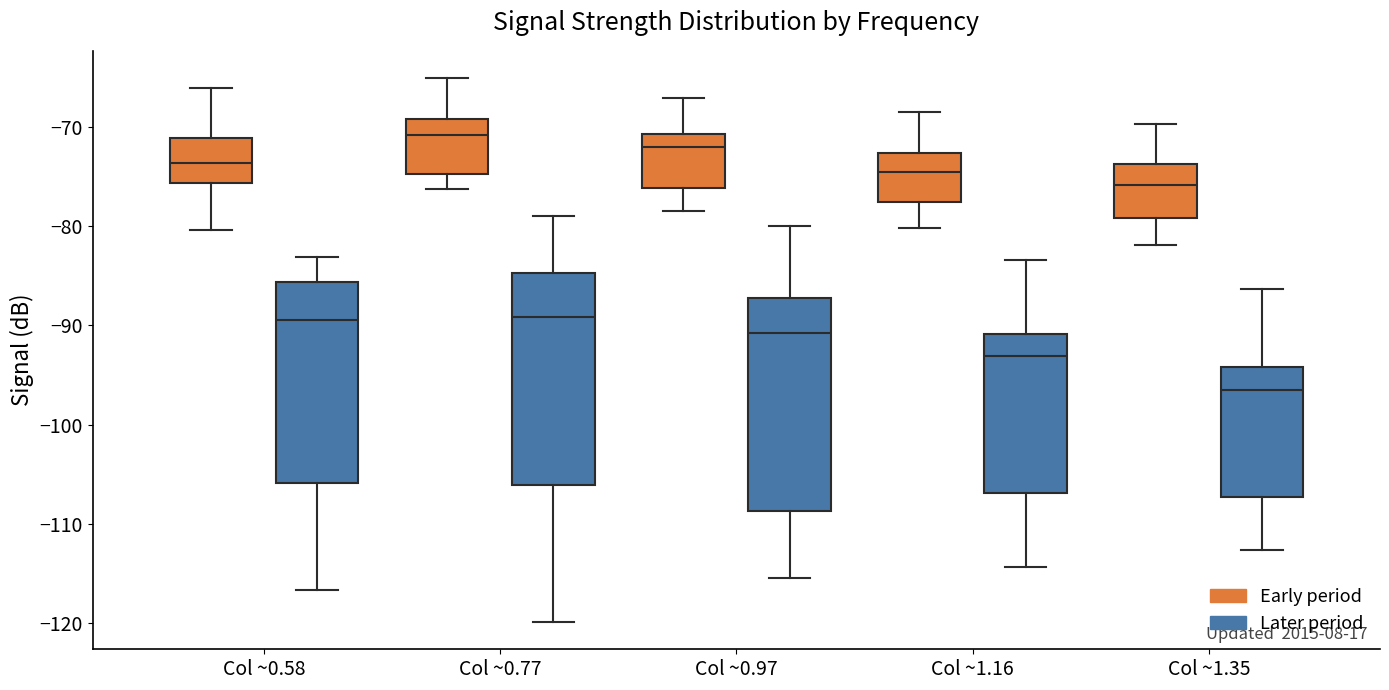

Reading left to right, read every box against the y-axis: the position of its median line, the range the box covers, and the ends of its whiskers. The values are not printed on the chart, so give them approximately, as read against the axis.

Col ~0.58 (Early period): median -74, box -76 to -71, whiskers -80 to -66
Col ~0.58 (Later period): median -89, box -106 to -86, whiskers -117 to -83
Col ~0.77 (Early period): median -71, box -75 to -69, whiskers -76 to -65
Col ~0.77 (Later period): median -89, box -106 to -85, whiskers -120 to -79
Col ~0.97 (Early period): median -72, box -76 to -71, whiskers -78 to -67
Col ~0.97 (Later period): median -91, box -109 to -87, whiskers -115 to -80
Col ~1.16 (Early period): median -75, box -78 to -73, whiskers -80 to -68
Col ~1.16 (Later period): median -93, box -107 to -91, whiskers -114 to -83
Col ~1.35 (Early period): median -76, box -79 to -74, whiskers -82 to -70
Col ~1.35 (Later period): median -96, box -107 to -94, whiskers -113 to -86